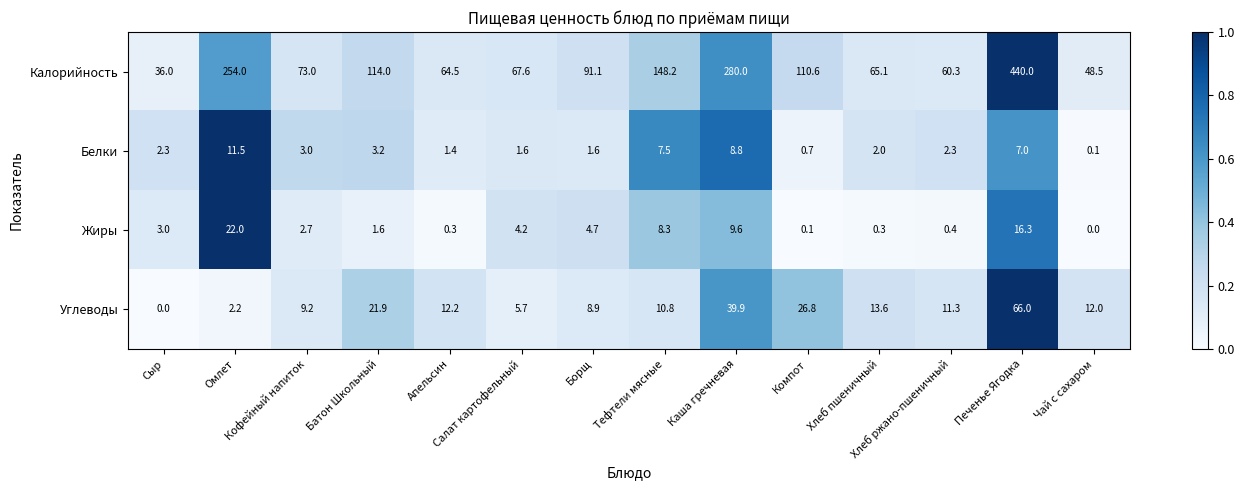

Which series has the largest total across all categories?

Калорийность